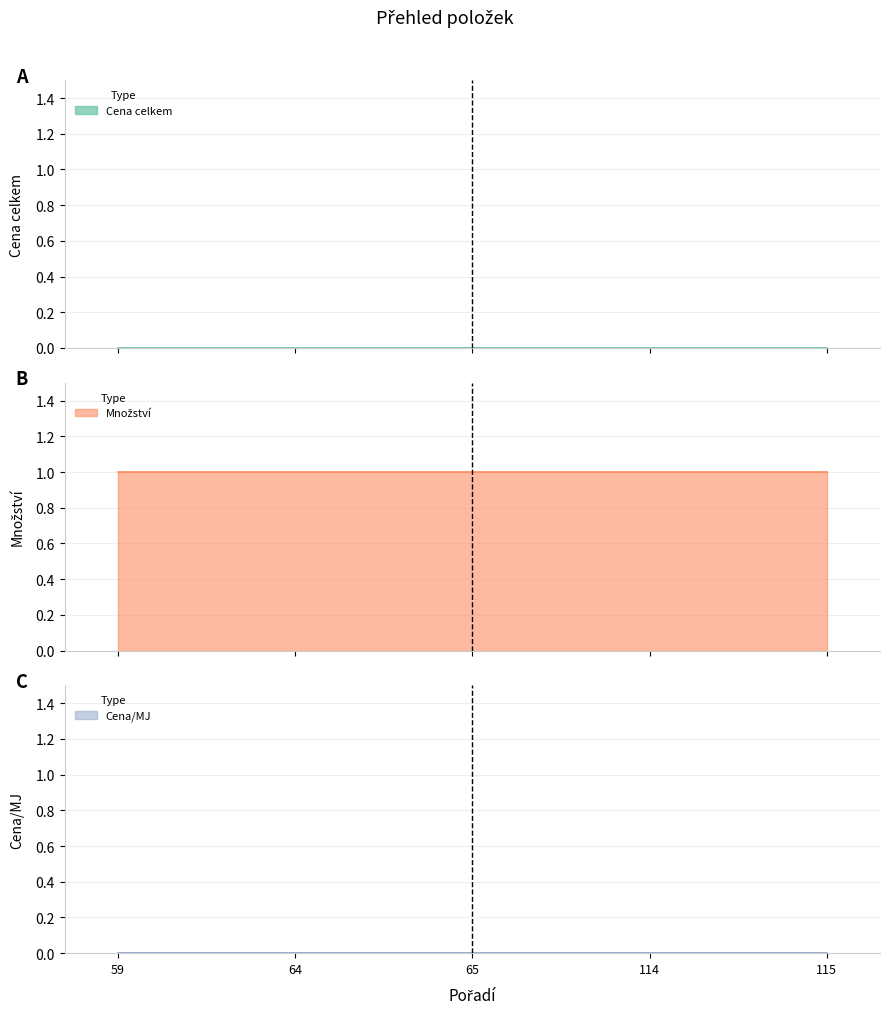

Is it true that Cena/MJ equals 0 at 65?

True